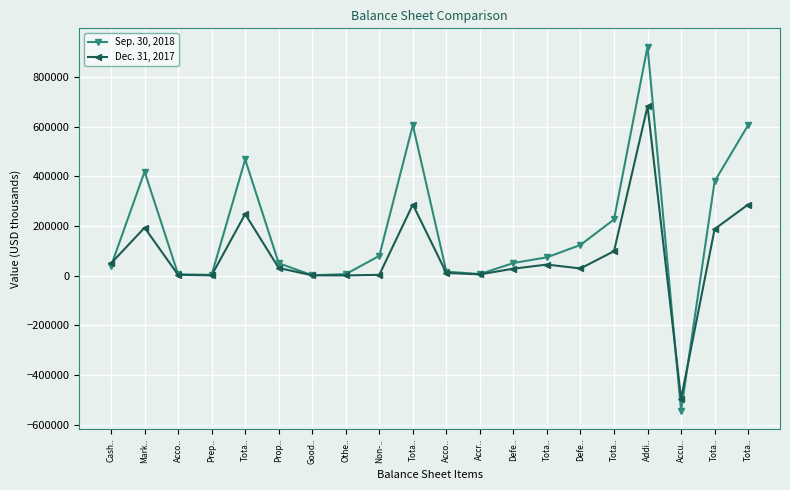

Does the chart have visible grid lines?

Yes